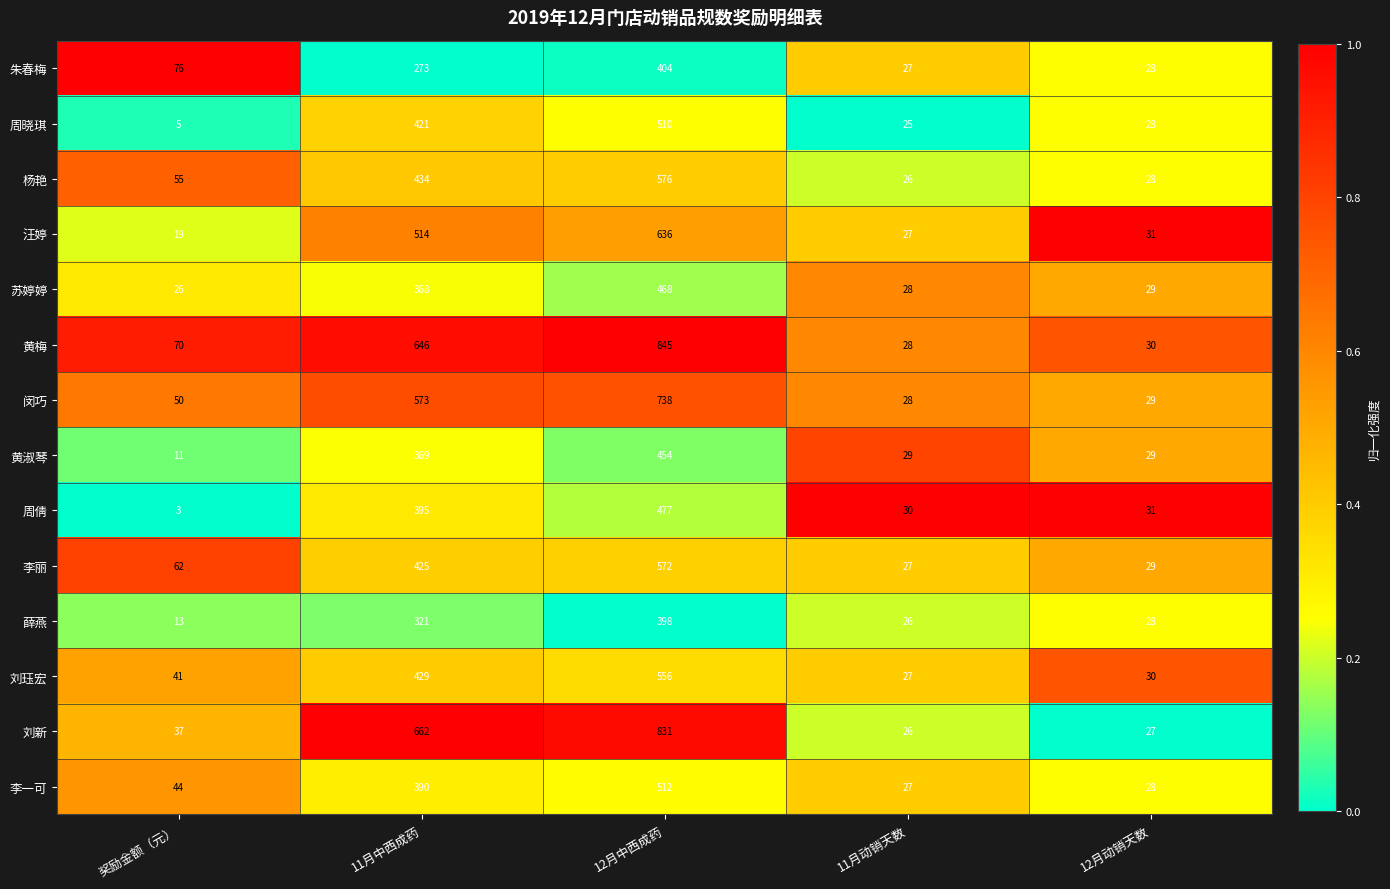

How many distinct data groups are displayed?

14